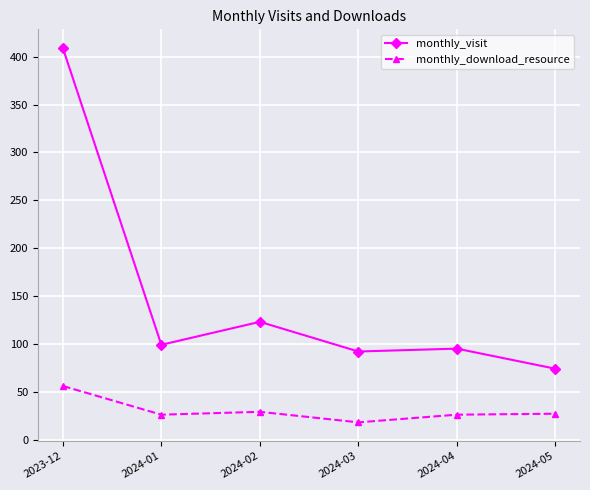

What is the maximum value for monthly_download_resource?

56